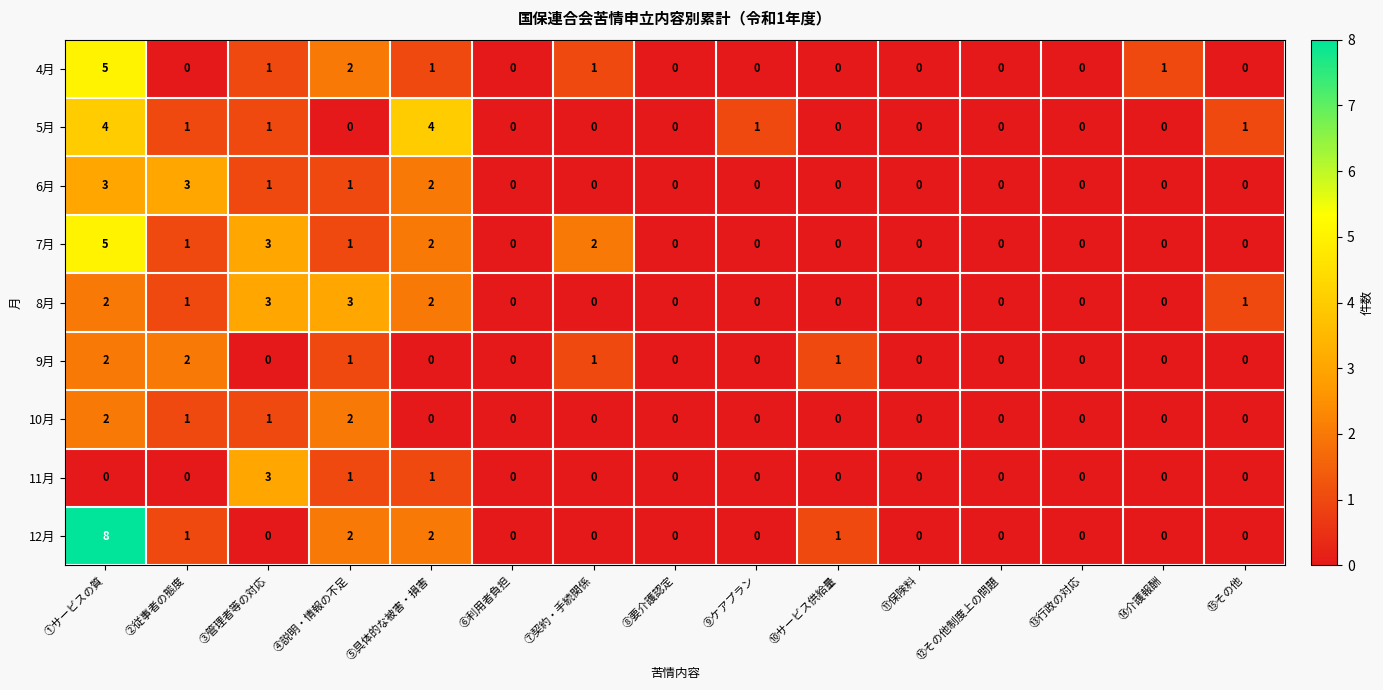

What is the difference between the second highest and minimum values in the 8月 series?

3